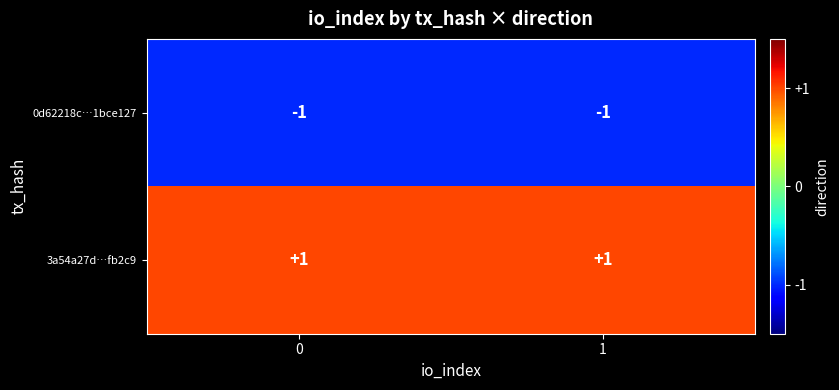

At how many categories does at least one series exceed 0?

2